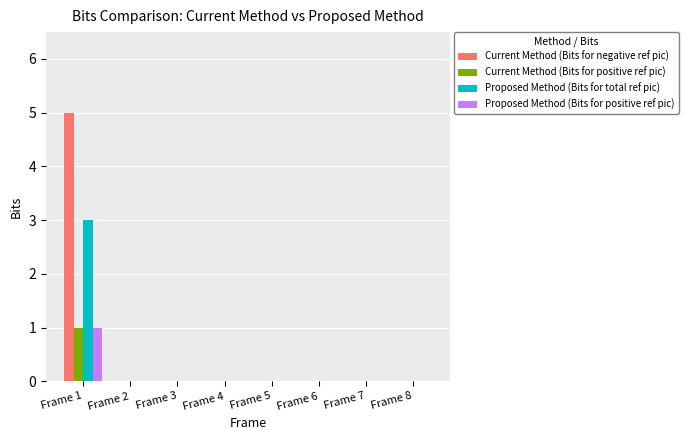

What is the maximum value for Proposed Method (Bits for positive ref pic)?

1